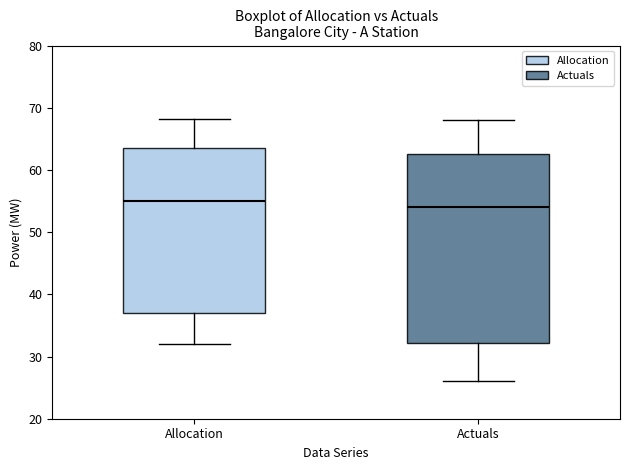

Reading left to right, read every box against the y-axis: the position of its median line, the range the box covers, and the ends of its whiskers. The values are not printed on the chart, so give them approximately, as read against the axis.

Allocation: median 55, box 37 to 64, whiskers 32 to 68
Actuals: median 54, box 32 to 63, whiskers 26 to 68